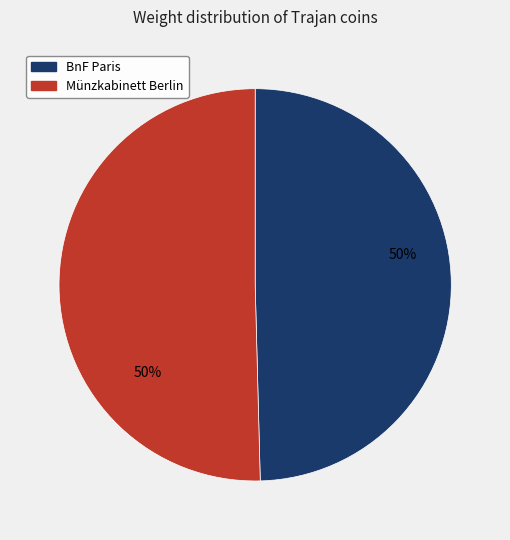

To the nearest percent, what is the average slice percentage?

50%